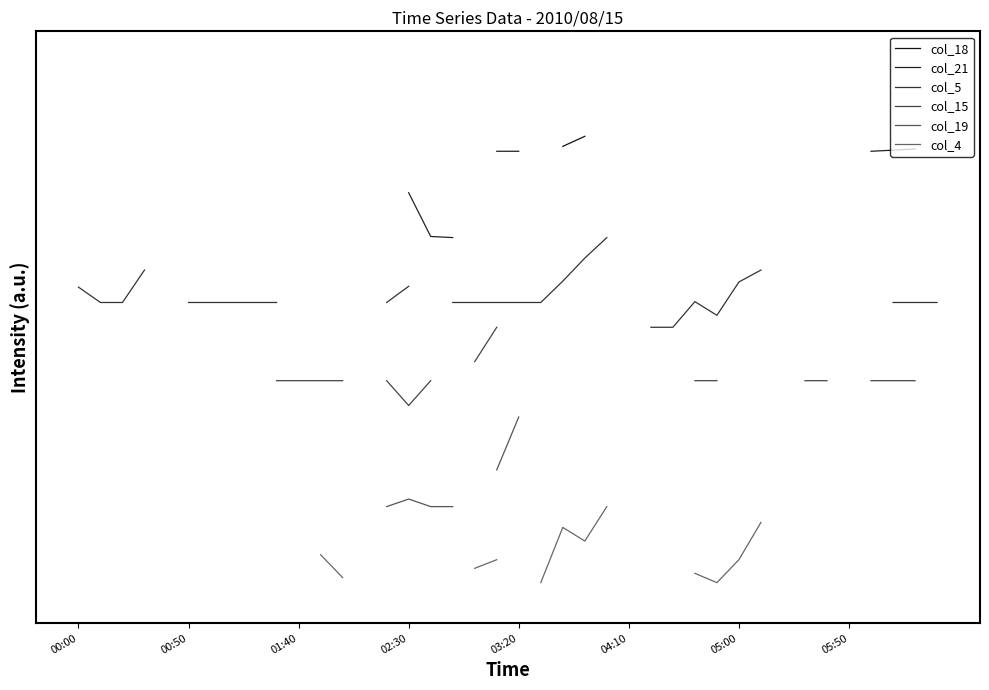

Is this an area chart (filled region under the line)?

No